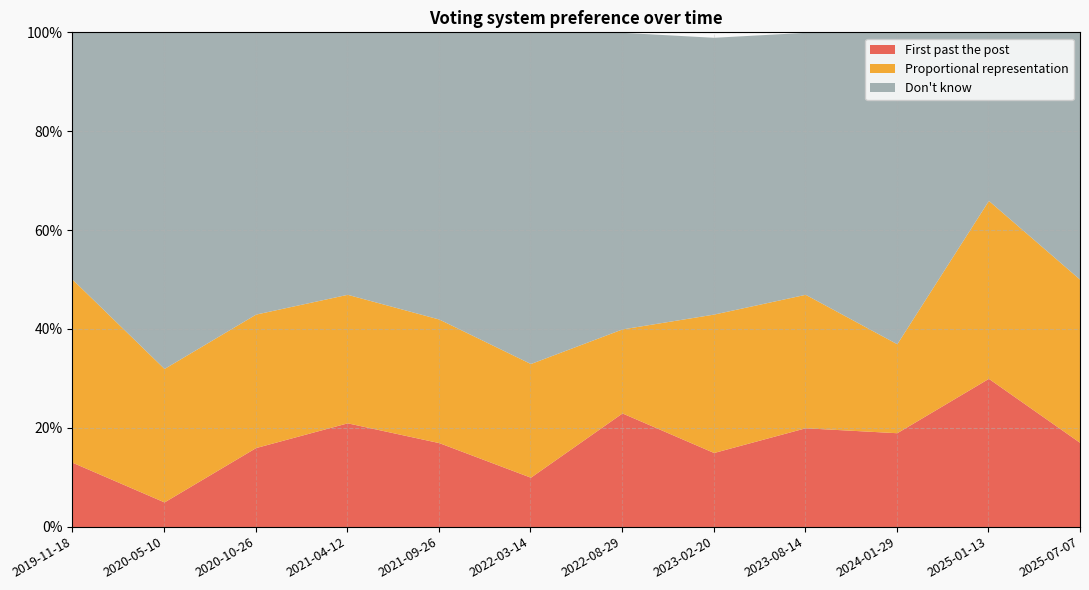

How many interior local valleys does the Don't know series have?

3